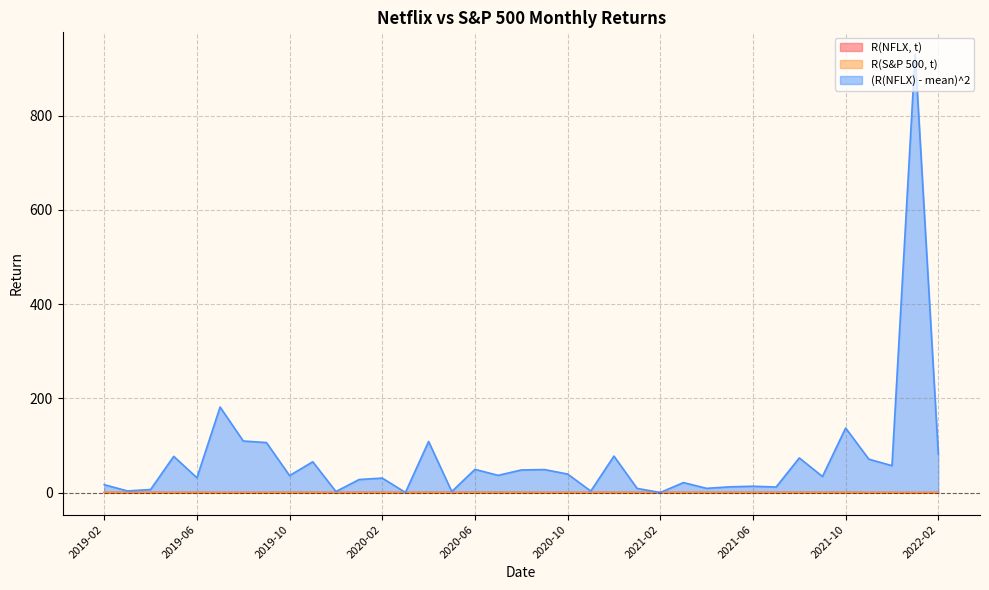

At which label does R(NFLX, t) first exceed 0?

2019-02